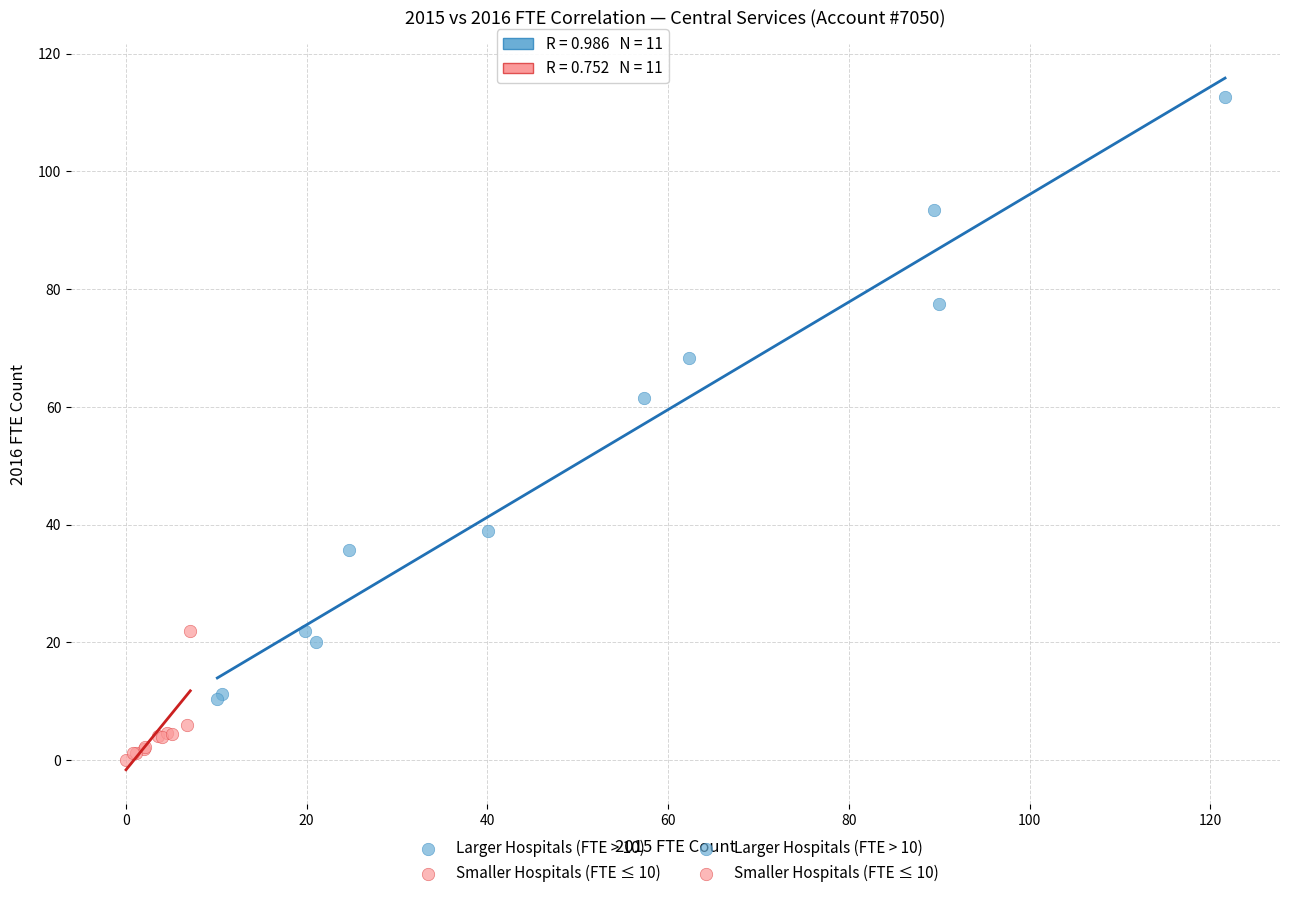

Which series reaches the minimum Y coordinate?

Smaller Hospitals (FTE ≤ 10)